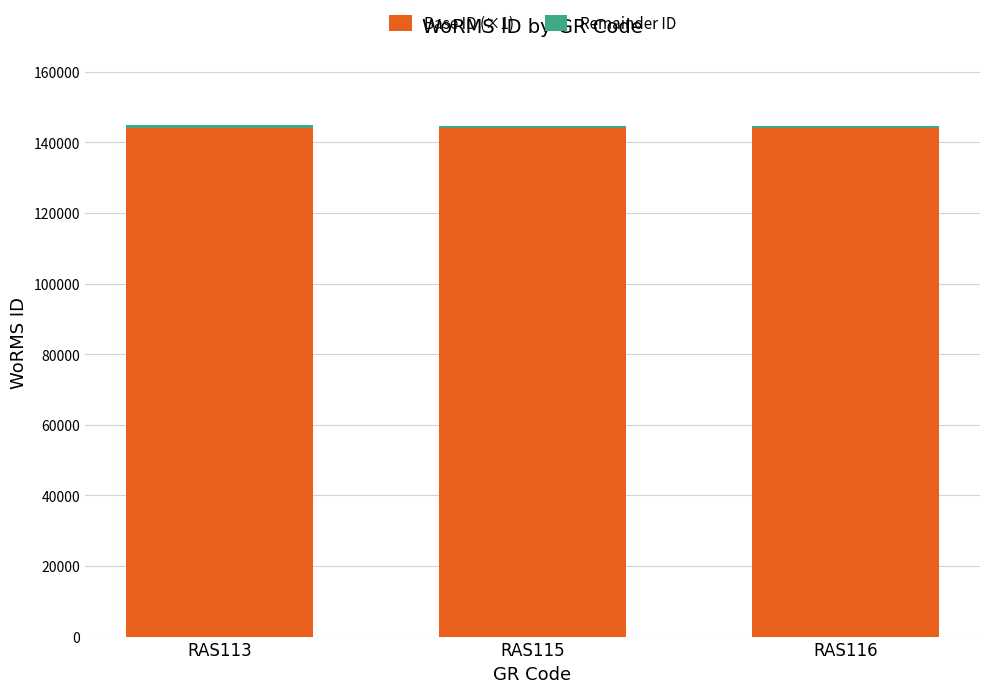

The value of Base ID (×1) at RAS115 is 144000. True or false?

True